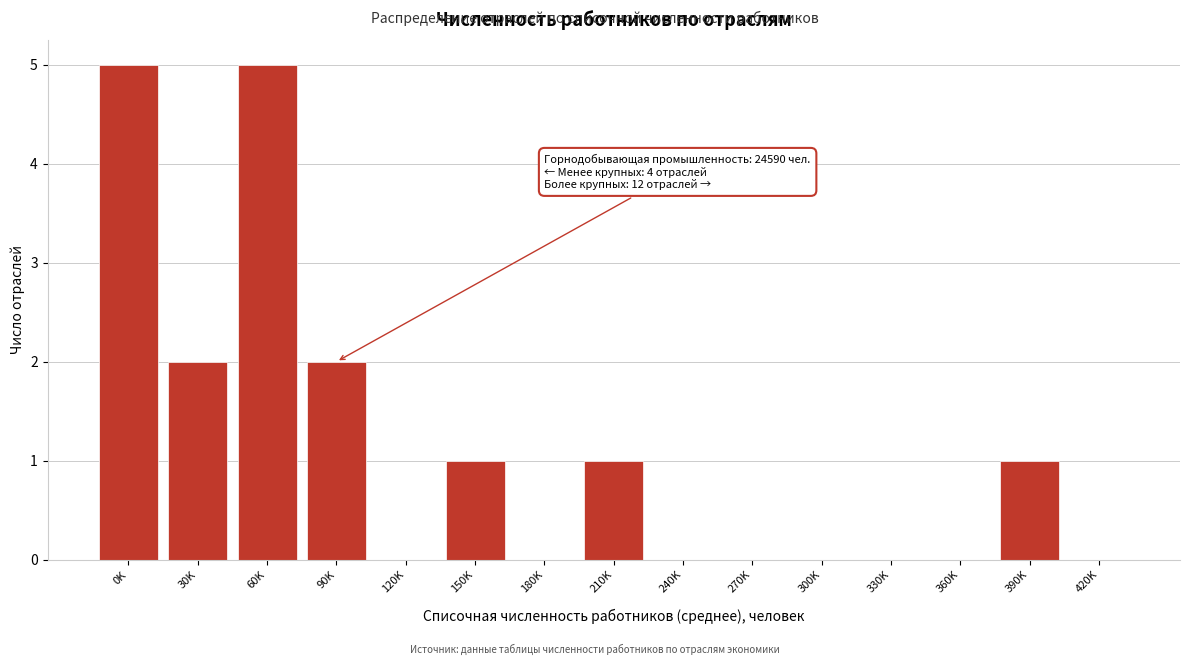

Reading right to left, list all the values displayed in this chart.

420K=0	390K=1	360K=0	330K=0	300K=0	270K=0	240K=0	210K=1	180K=0	150K=1	120K=0	90K=2	60K=5	30K=2	0K=5